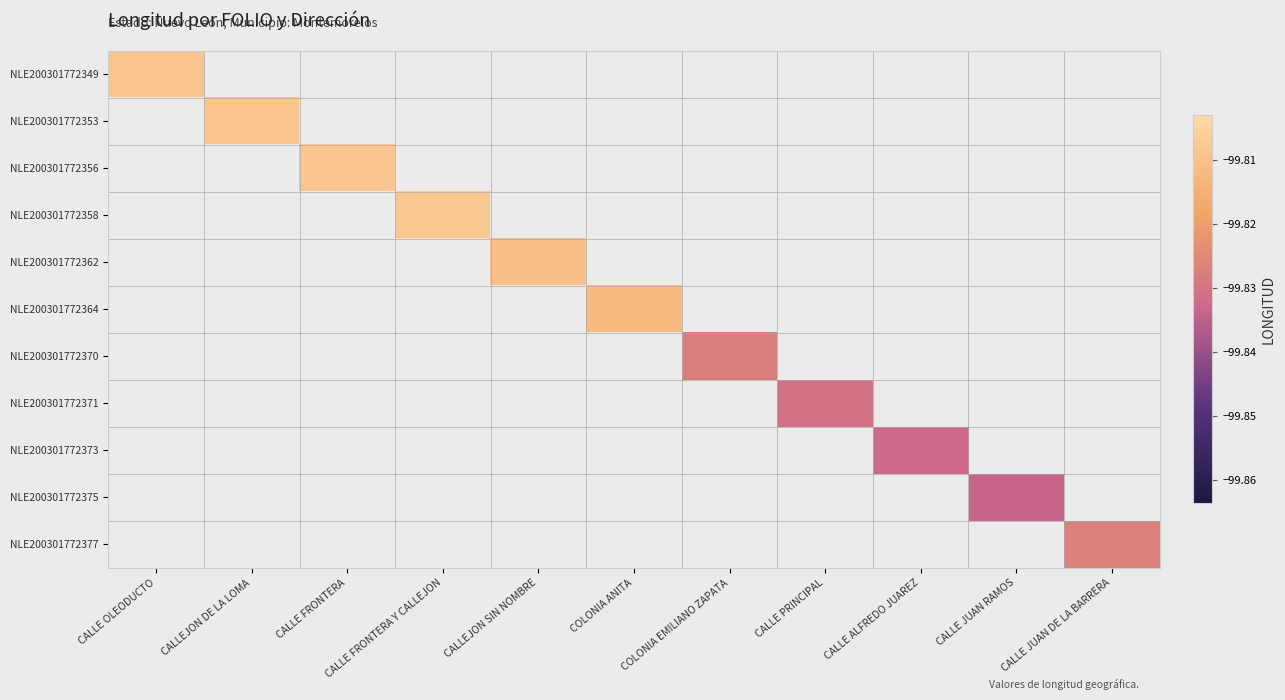

How many series are shown in this chart?

11